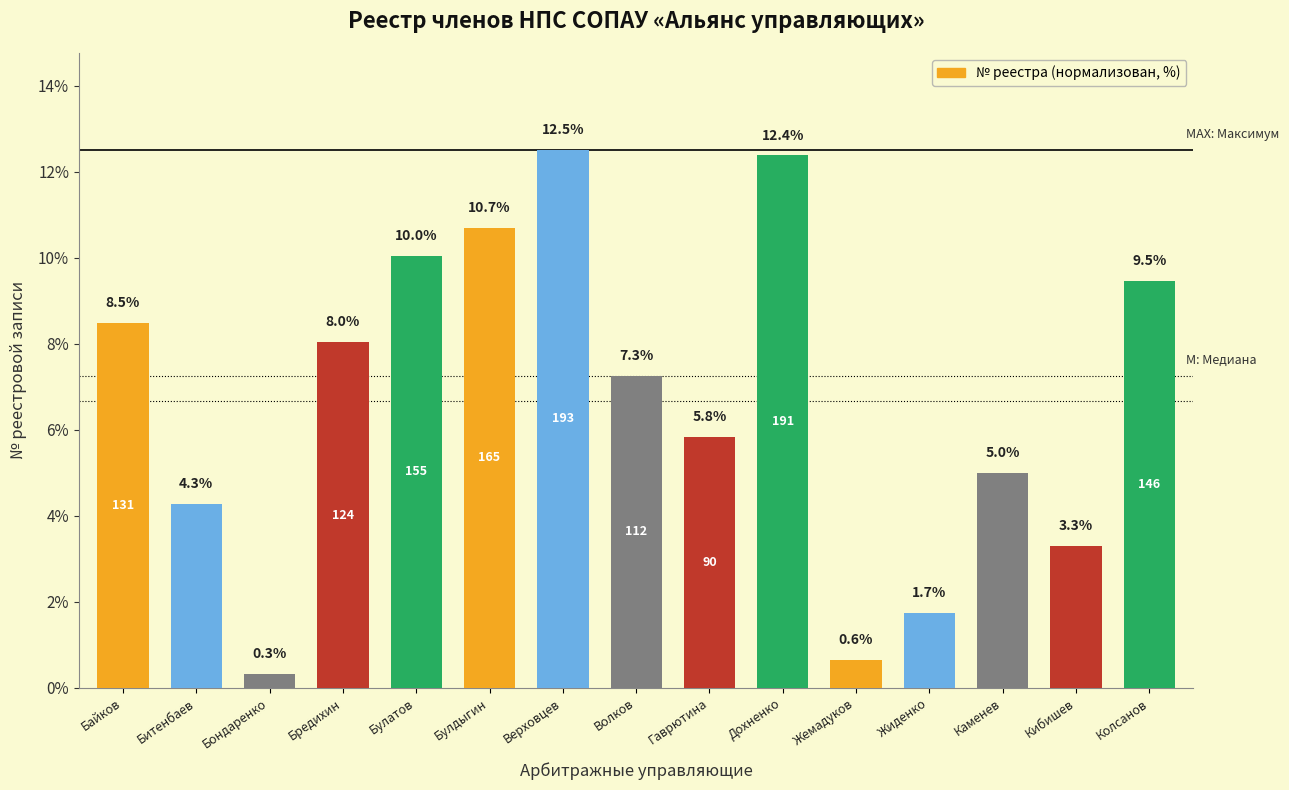

Reading left to right, list all the values displayed in this chart.

Байков=8.5	Битенбаев=4.3	Бондаренко=0.3	Бредихин=8.0	Булатов=10.0	Булдыгин=10.7	Верховцев=12.5	Волков=7.3	Гаврютина=5.8	Дохненко=12.4	Жемадуков=0.6	Жиденко=1.7	Каменев=5.0	Кибишев=3.3	Колсанов=9.5